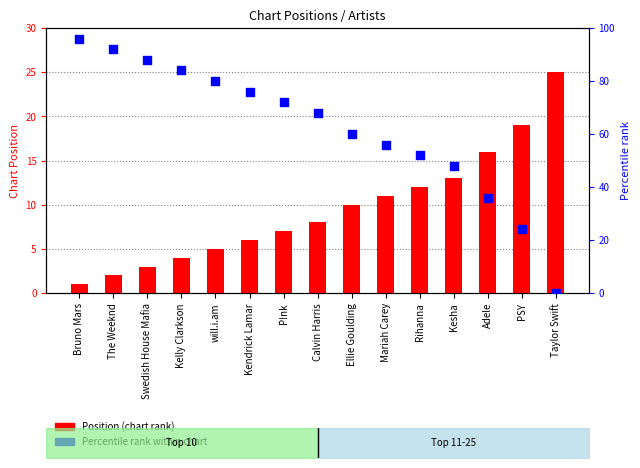

At how many categories does at least one series exceed 2?

15